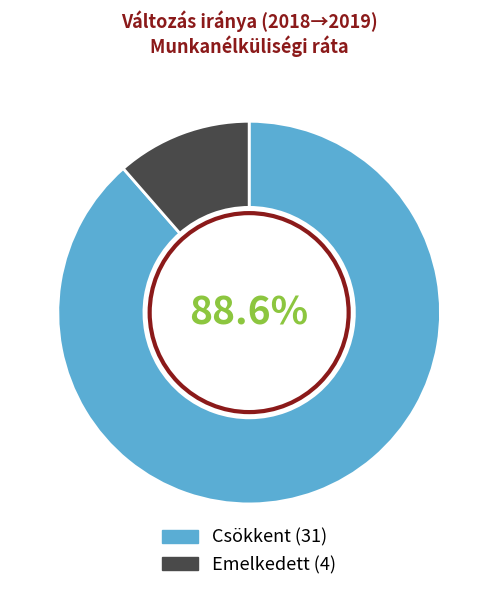

What is the smallest slice in the pie chart?

Emelkedett